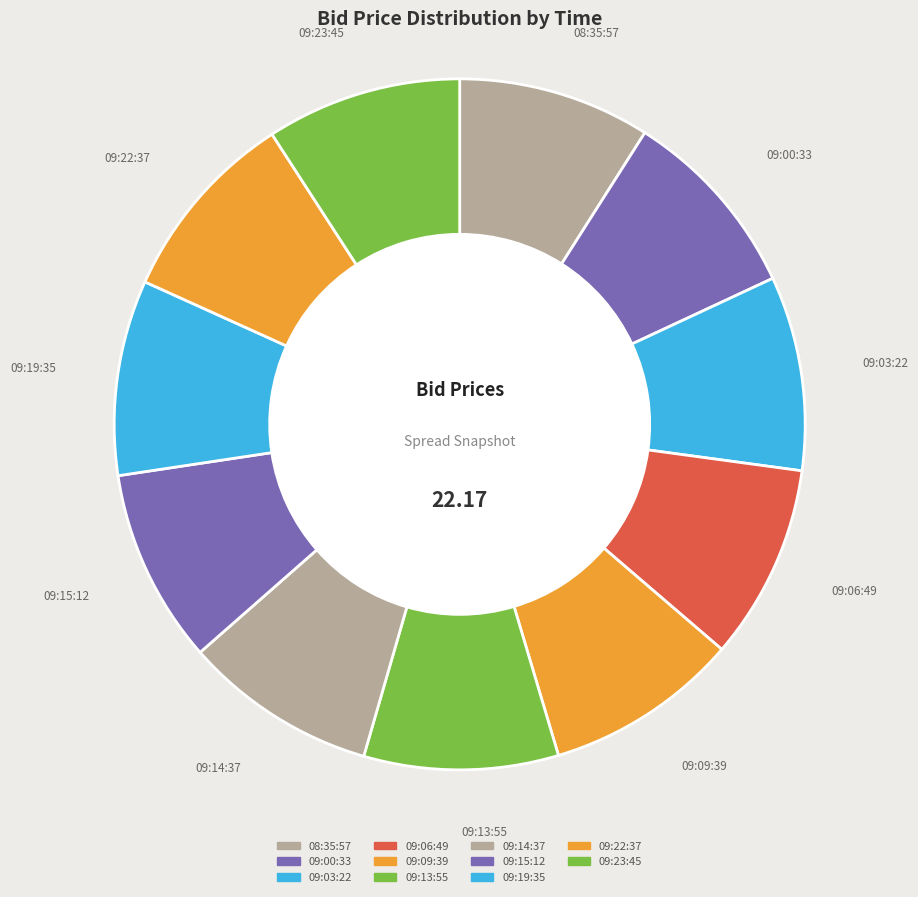

Does any single category account for the majority?

No